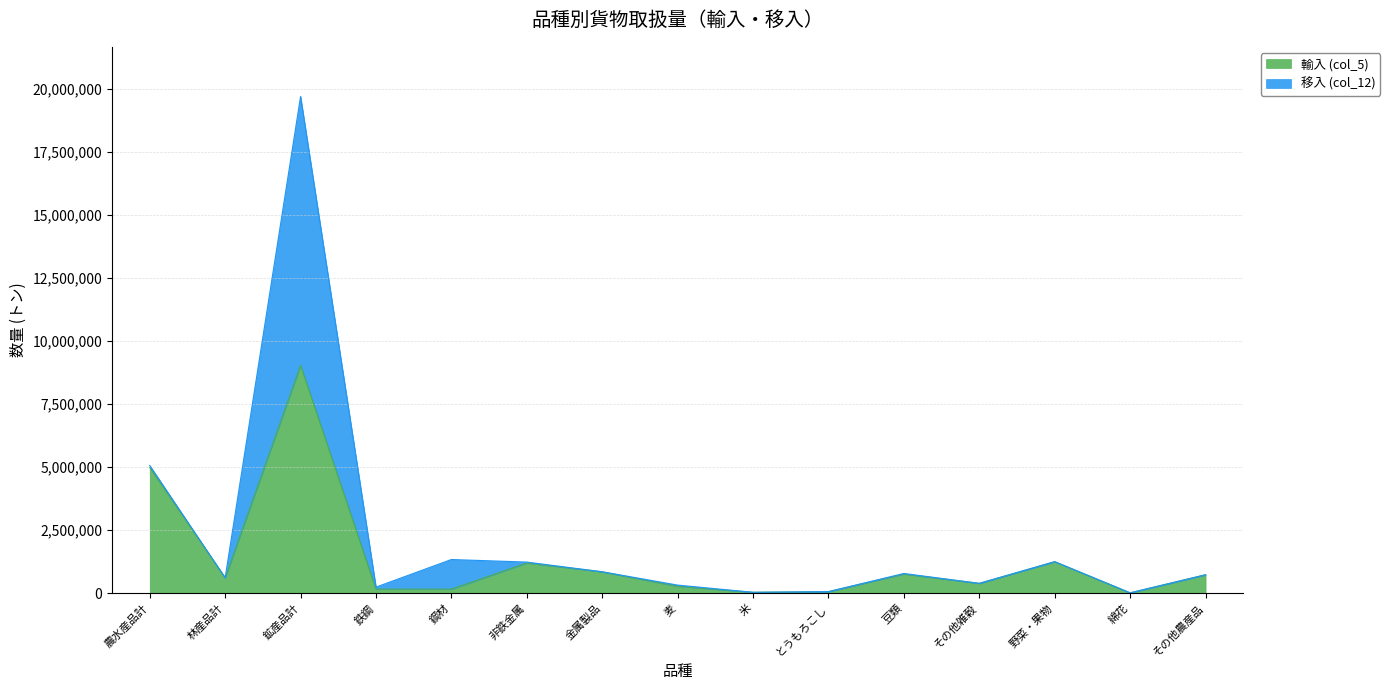

What position from the left is 麦?

8